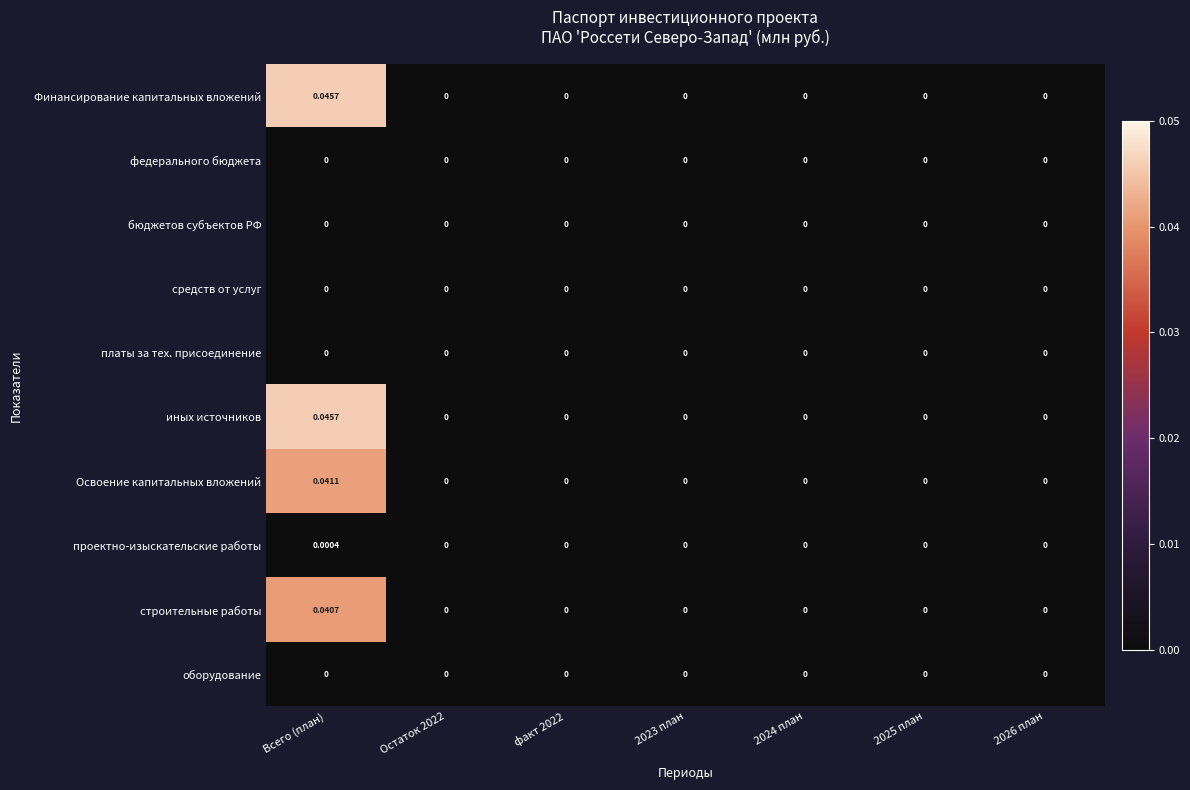

At which category is the sum across all series the highest?

Всего (план)